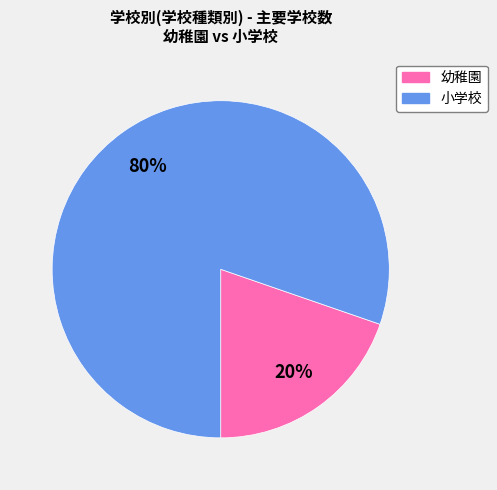

What percentage is the 小学校 slice, to the nearest percent?

80%